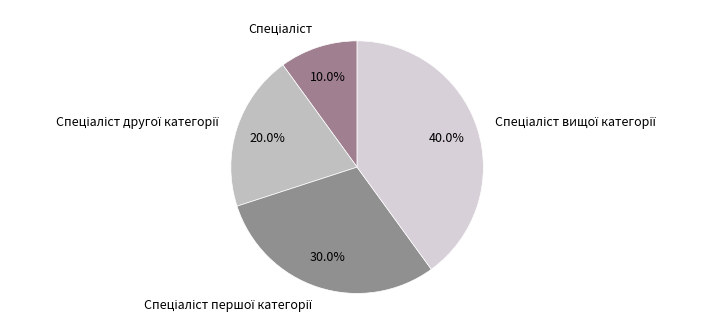

Does any single category account for the majority?

No